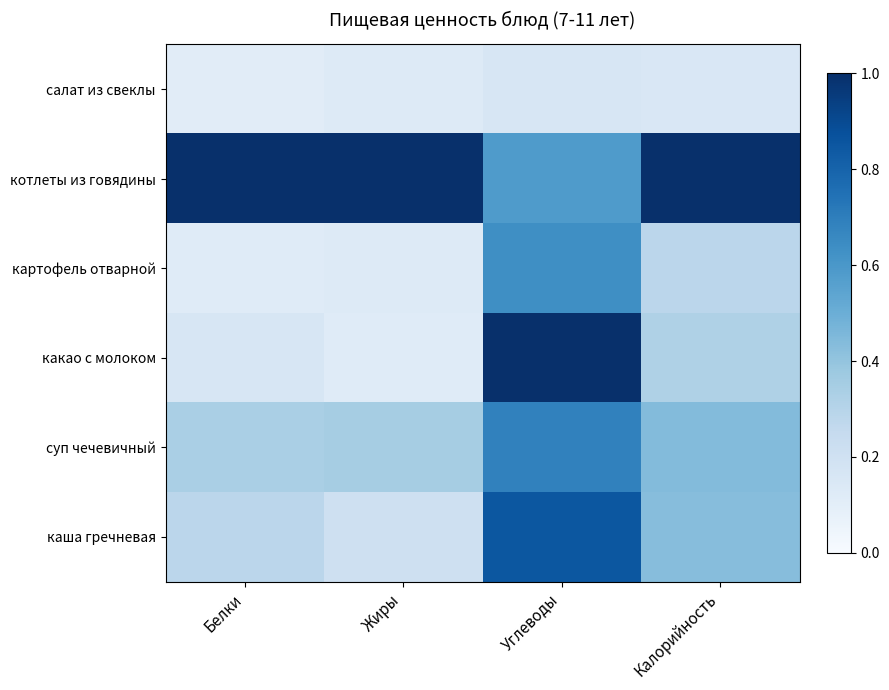

Between Калорийность and Жиры, which is larger?

Калорийность